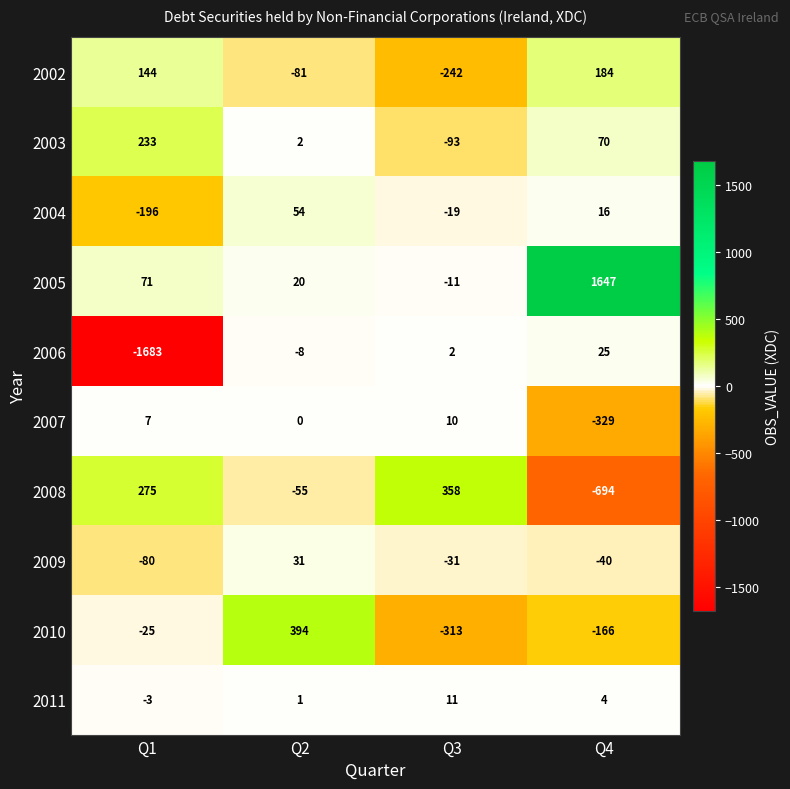

Which series has the largest range (max minus min)?

2006